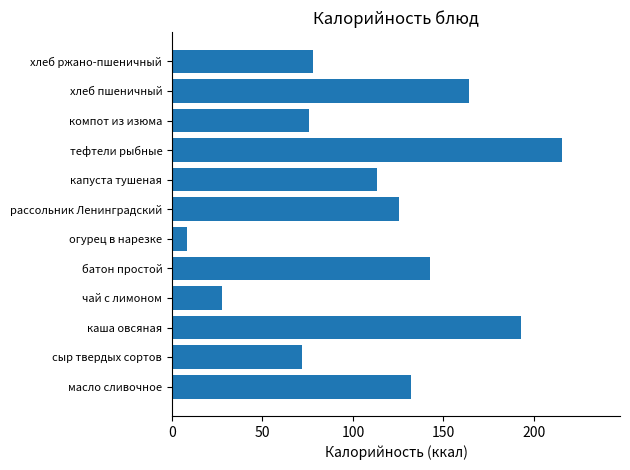

List the labels in order of value, largest first.

тефтели рыбные, каша овсяная, хлеб пшеничный, батон простой, масло сливочное, рассольник Ленинградский, капуста тушеная, хлеб ржано-пшеничный, компот из изюма, сыр твердых сортов, чай с лимоном, огурец в нарезке